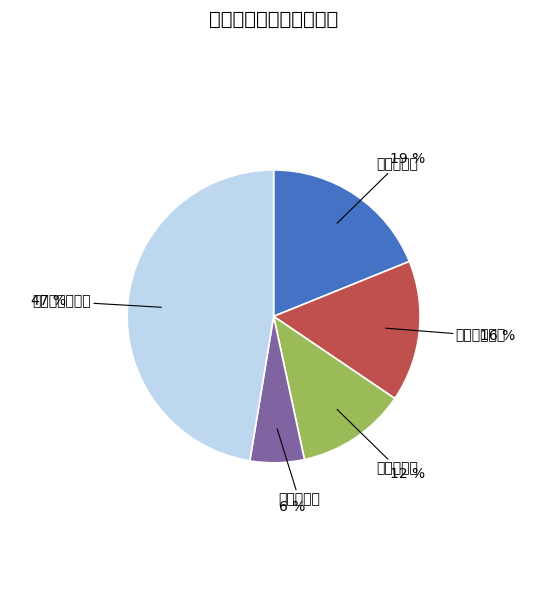

Is there any slice that represents more than half of the pie?

No